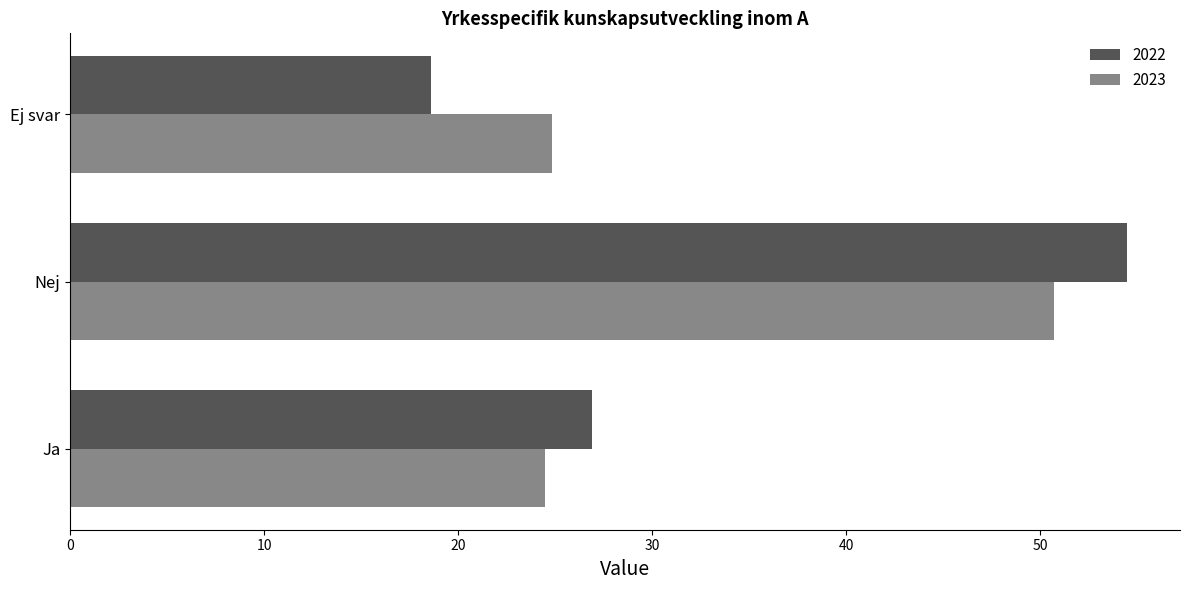

What is the difference between the 2023 values at Ej svar and Nej?

25.9